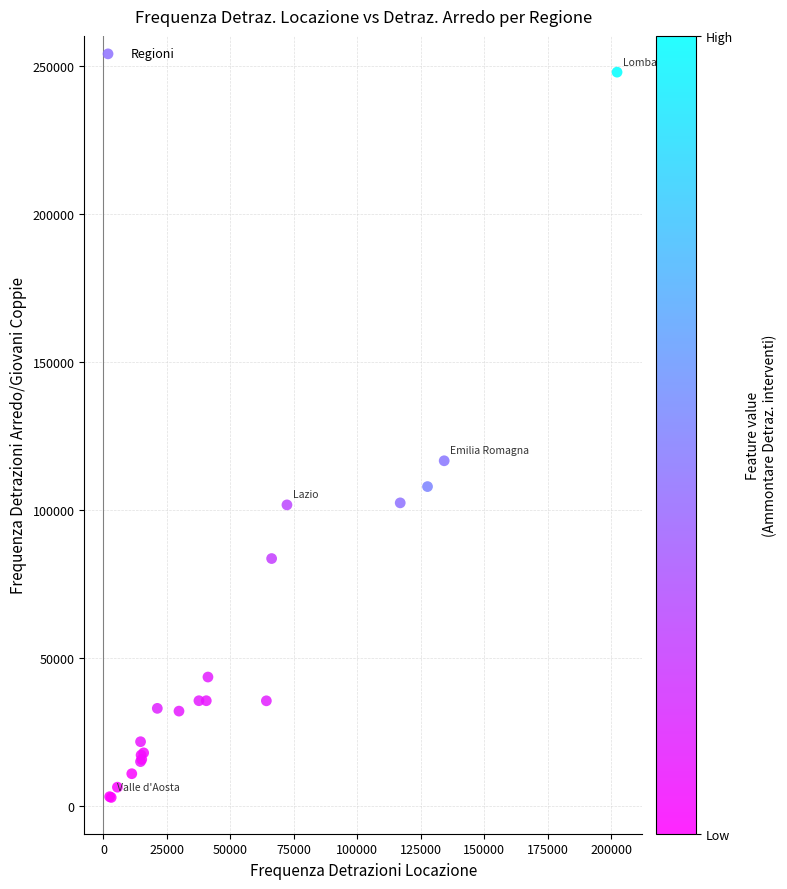

What Y value in the scatter plot is closest to 125265?

116491.6